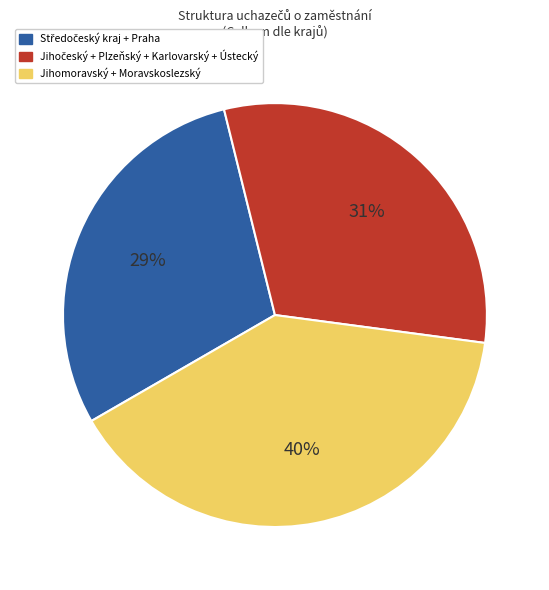

To the nearest percent, what is the average slice percentage?

33%